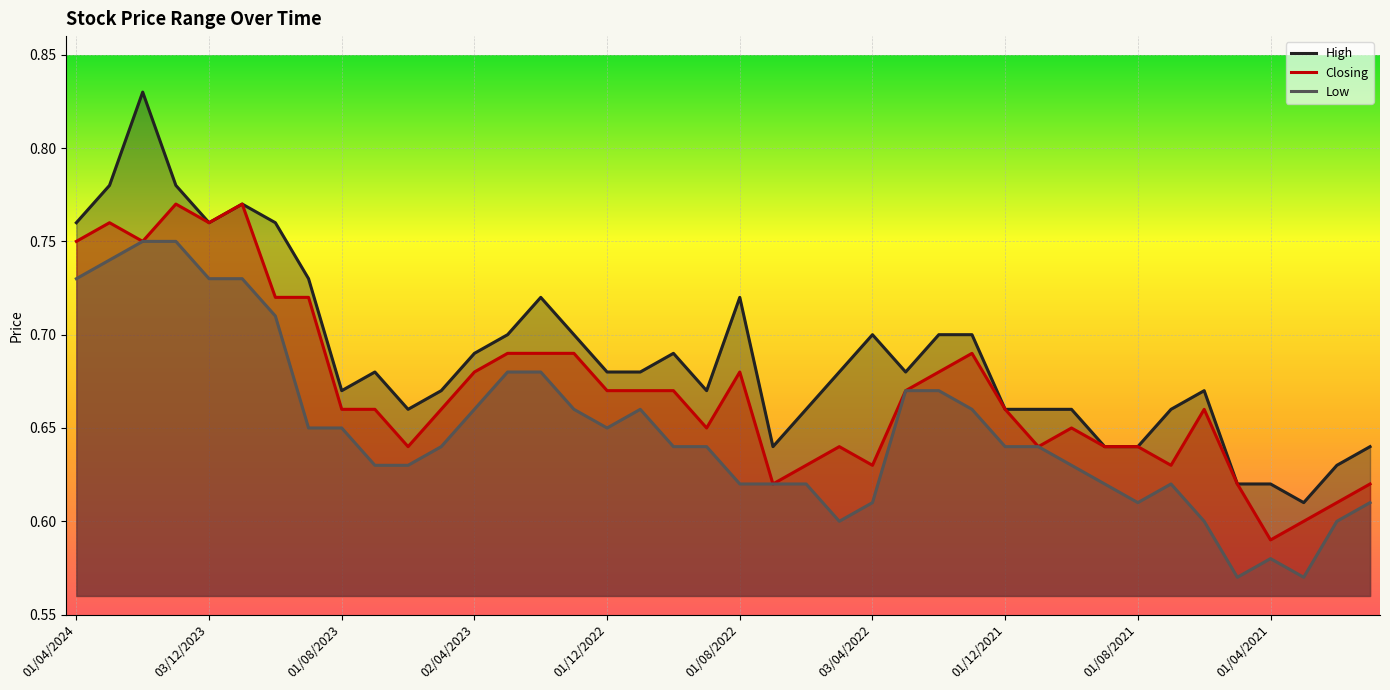

What is the difference between the maximum and minimum values in the High series?

0.2